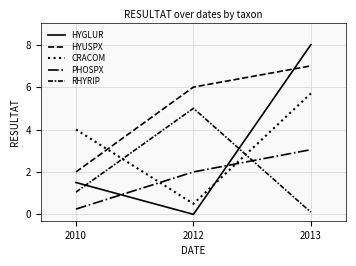

Does the chart display data point markers on the line(s)?

No